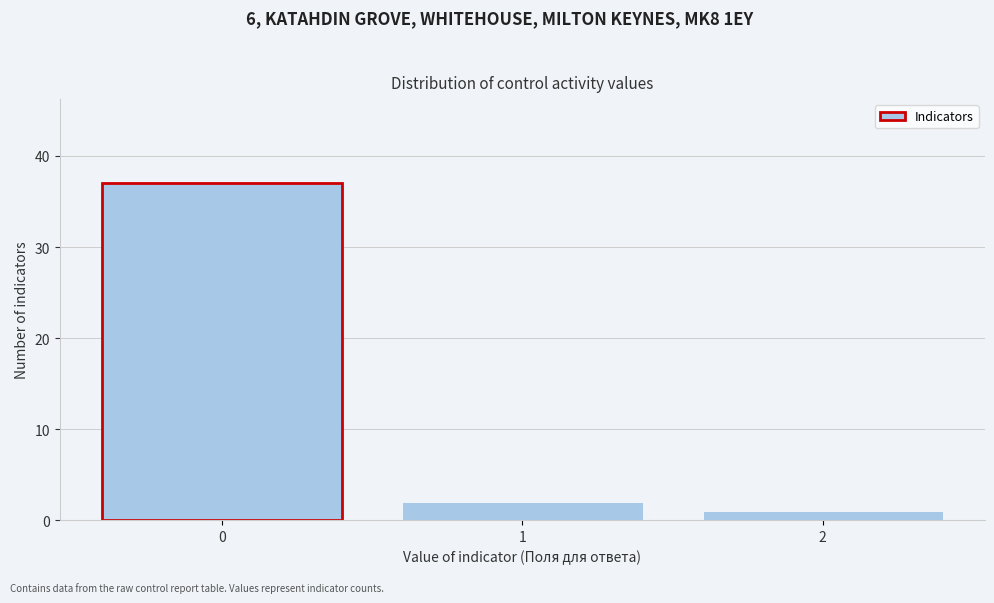

Reading right to left, extract all data points from this chart.

1	2	37